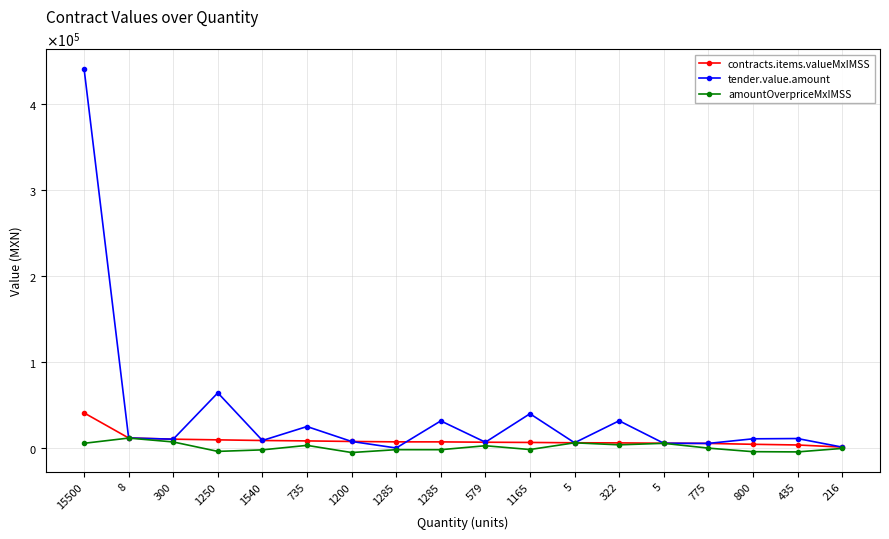

What are all the series names shown in the legend?

contracts.items.valueMxIMSS, tender.value.amount, amountOverpriceMxIMSS